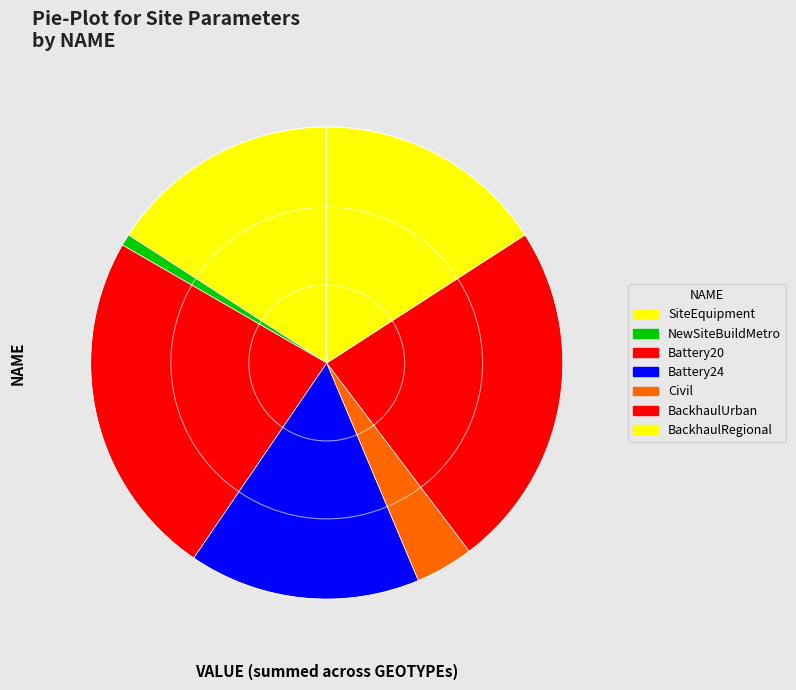

Is it true that SiteEquipment is 16% of the pie?

True